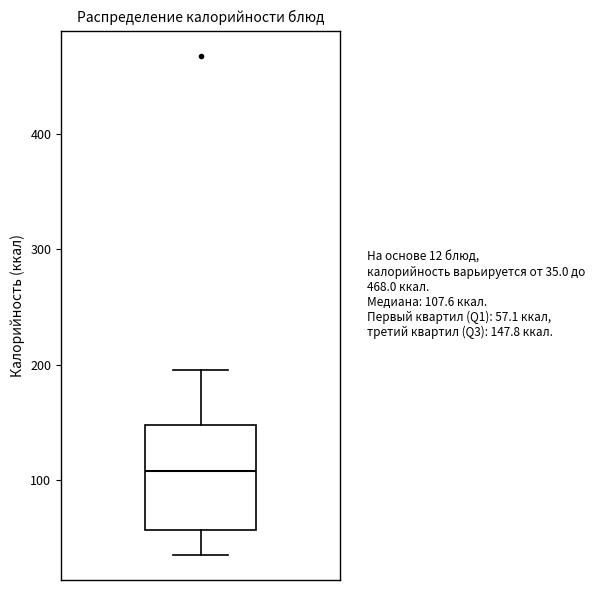

Transcribe this box plot: give where the median line is, the range the box spans, and where the two whiskers end, as read against the y-axis. The values are not printed on the chart, so give them approximately, as read against the axis.

median 110, box 60 to 150, whiskers 40 to 200